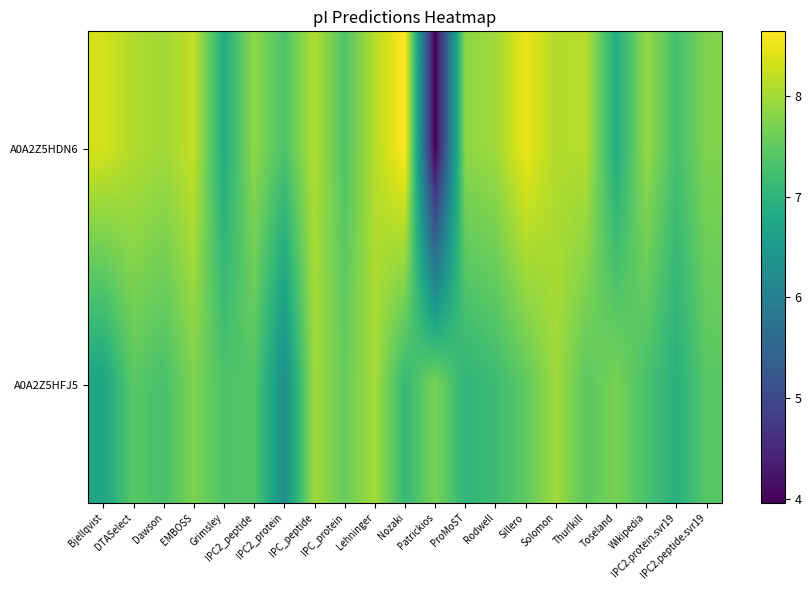

How many data points does each series have?

21